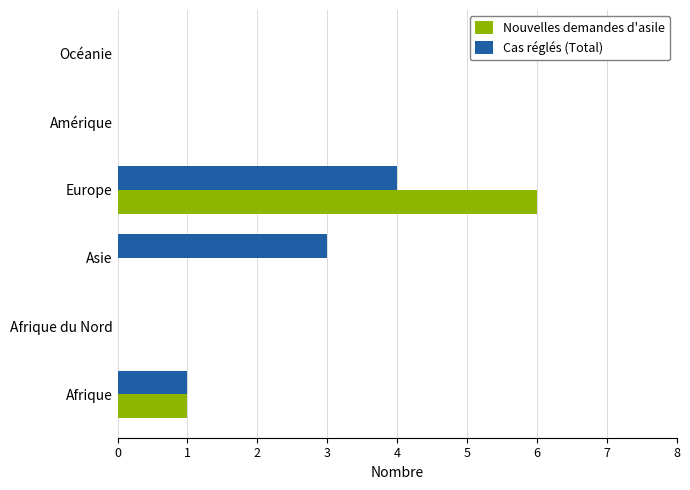

The Nouvelles demandes d'asile series shows 1 at Europe. True or false?

False